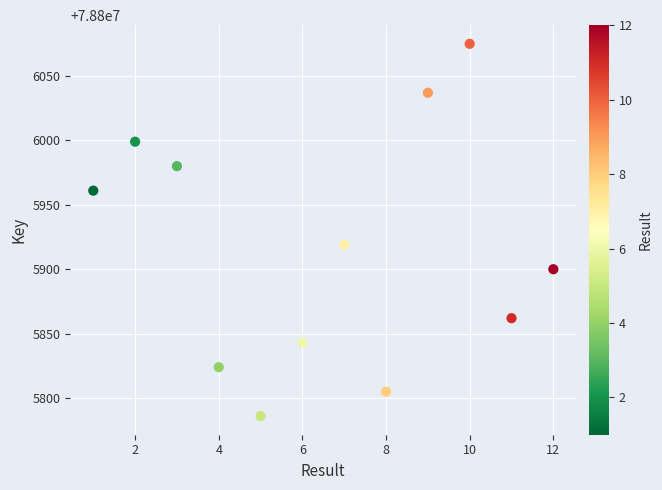

What is the range of Y values (max minus min)?

289